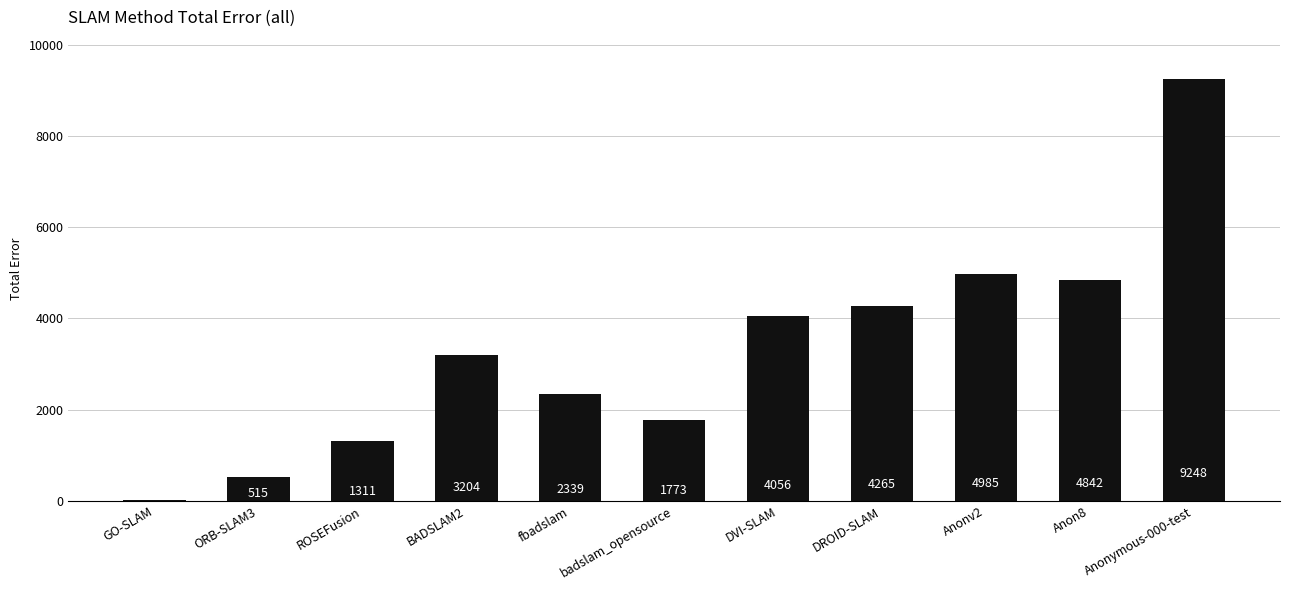

The chart shows a value of 2339.2 at fbadslam. True or false?

True